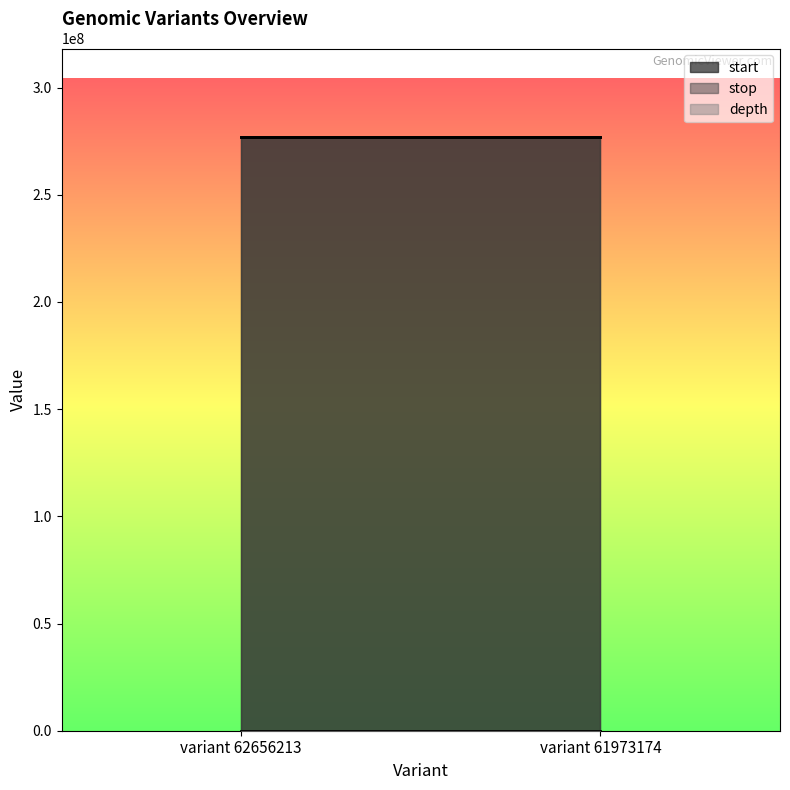

Is the value of depth at variant 62656213 greater than the value of stop at variant 62656213?

No